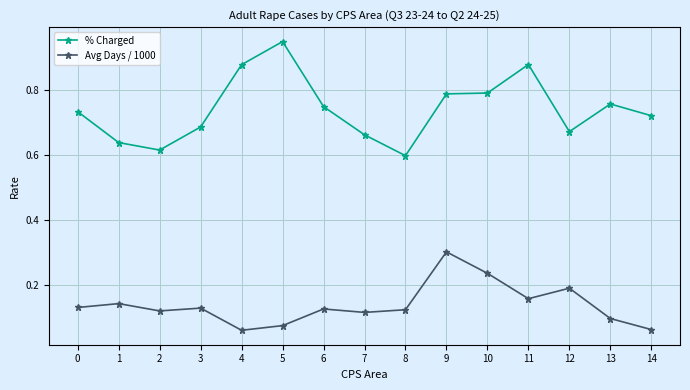

Where is the first local minimum for % Charged?

2